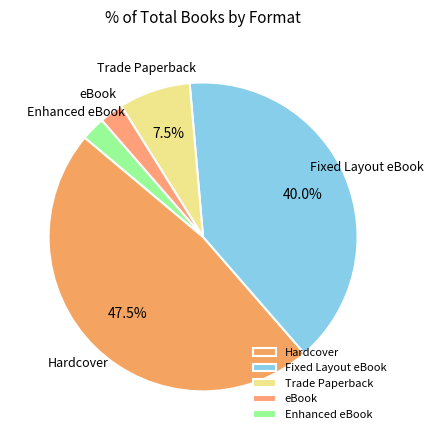

To the nearest percent, what is the difference between the largest and smallest slice percentages?

45%